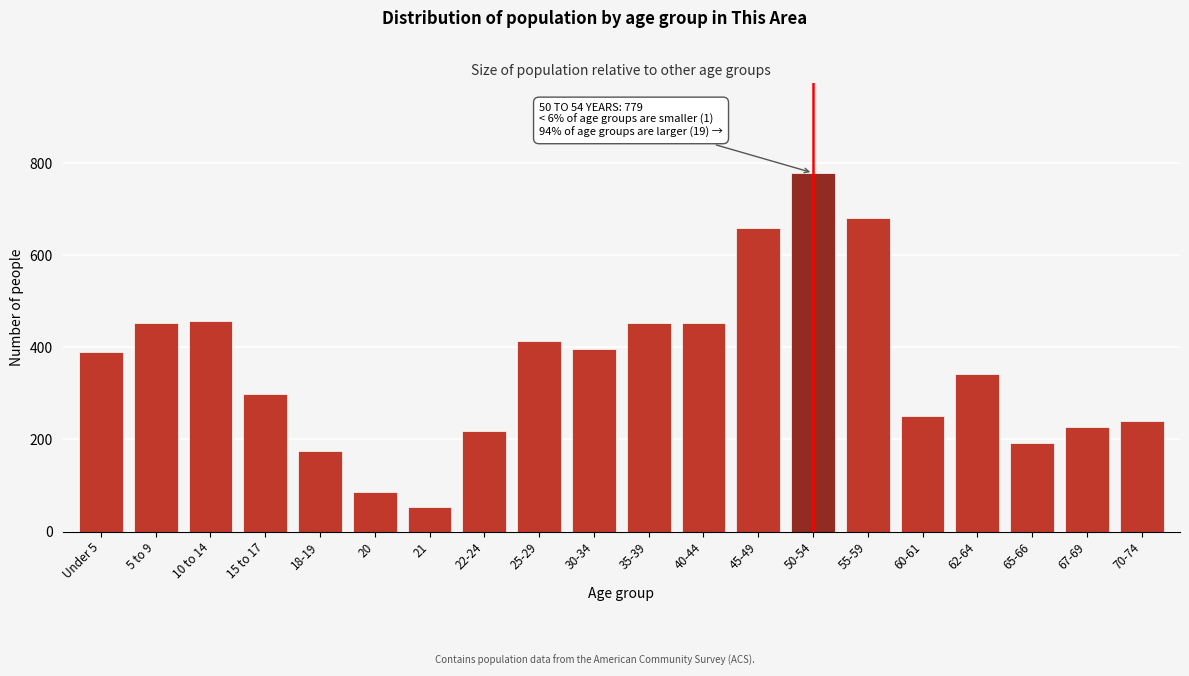

What is the label of the 19th bar from the right?

5 to 9